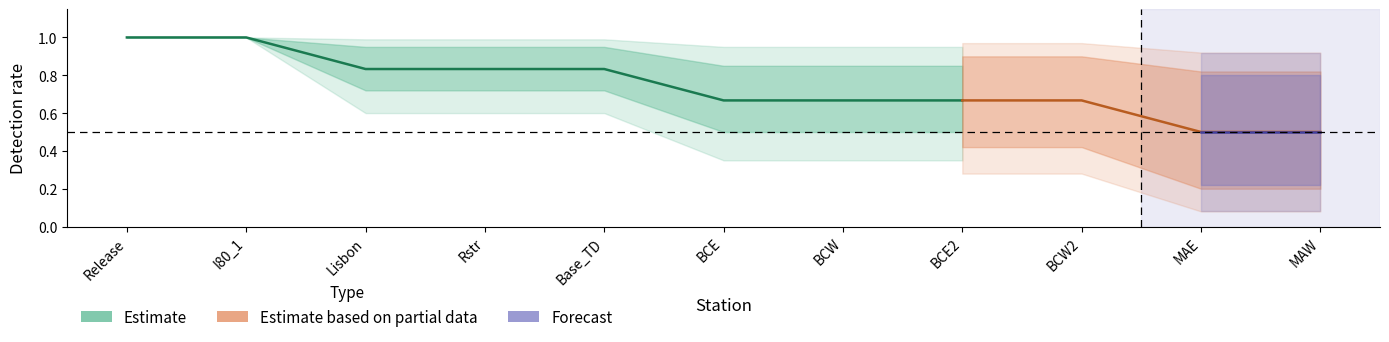

True or false: upper1 and upper2 cross at least once.

False